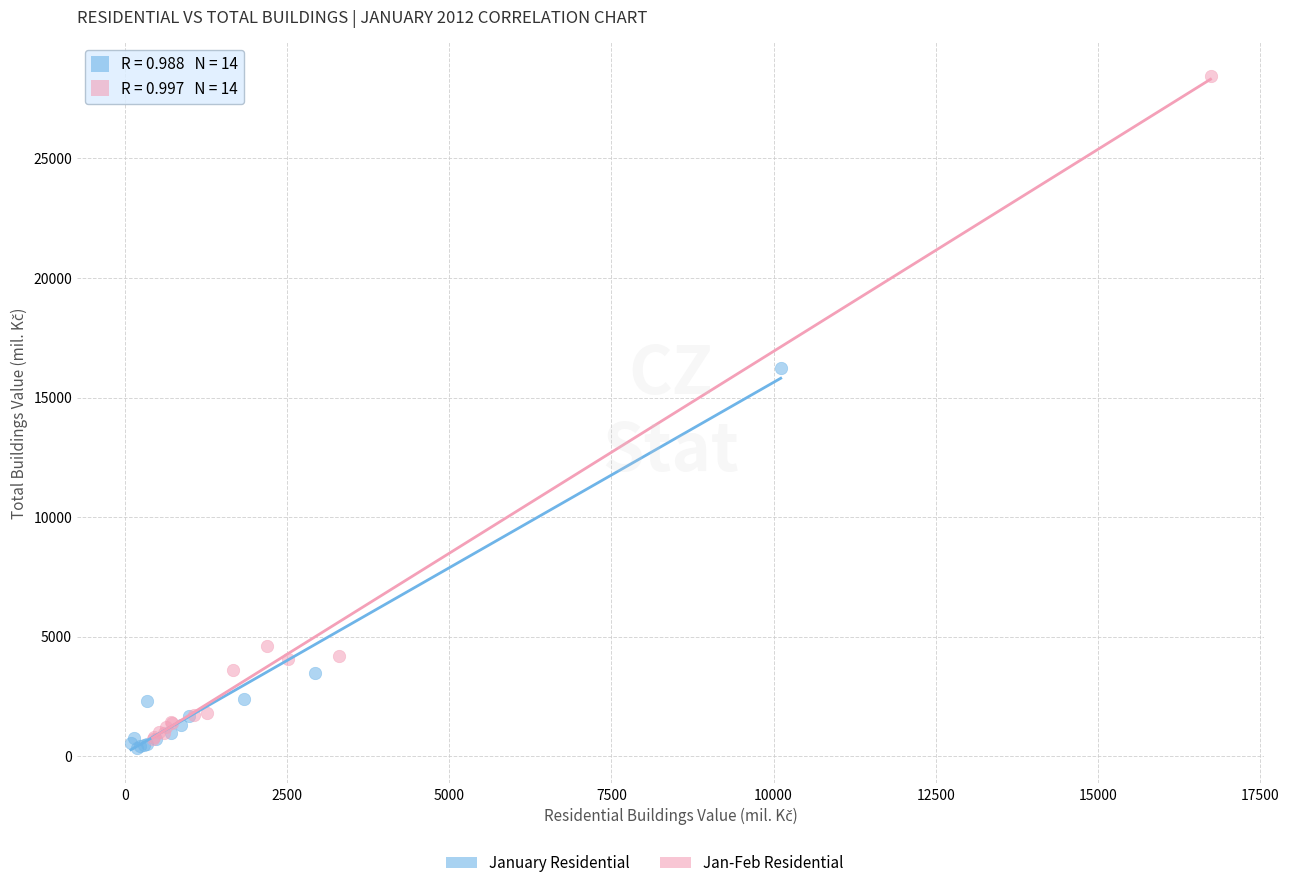

Which series contains the highest Y value?

Jan-Feb Residential